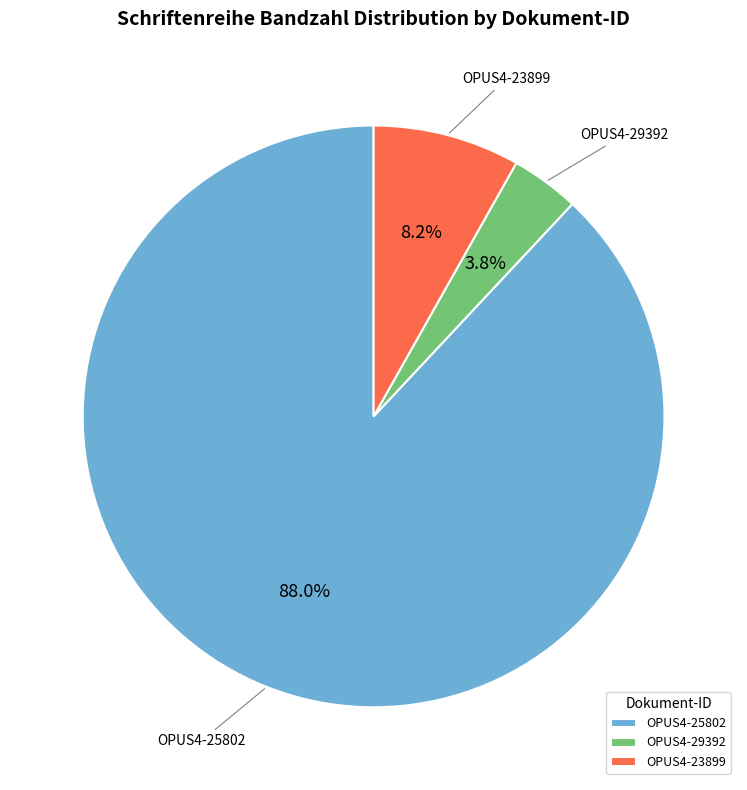

Rank the categories by value from lowest to highest.

OPUS4-29392, OPUS4-23899, OPUS4-25802